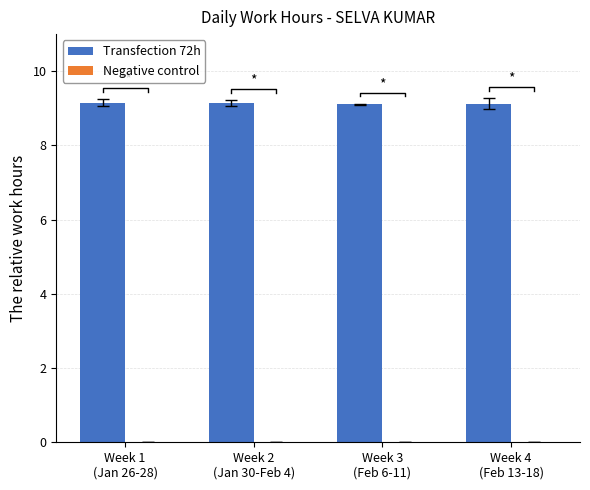

What is the lowest value of the Transfection 72h series?

9.1